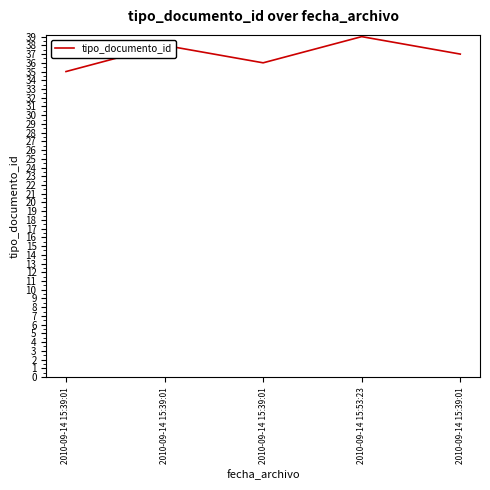

Count the number of categories in the chart.

5